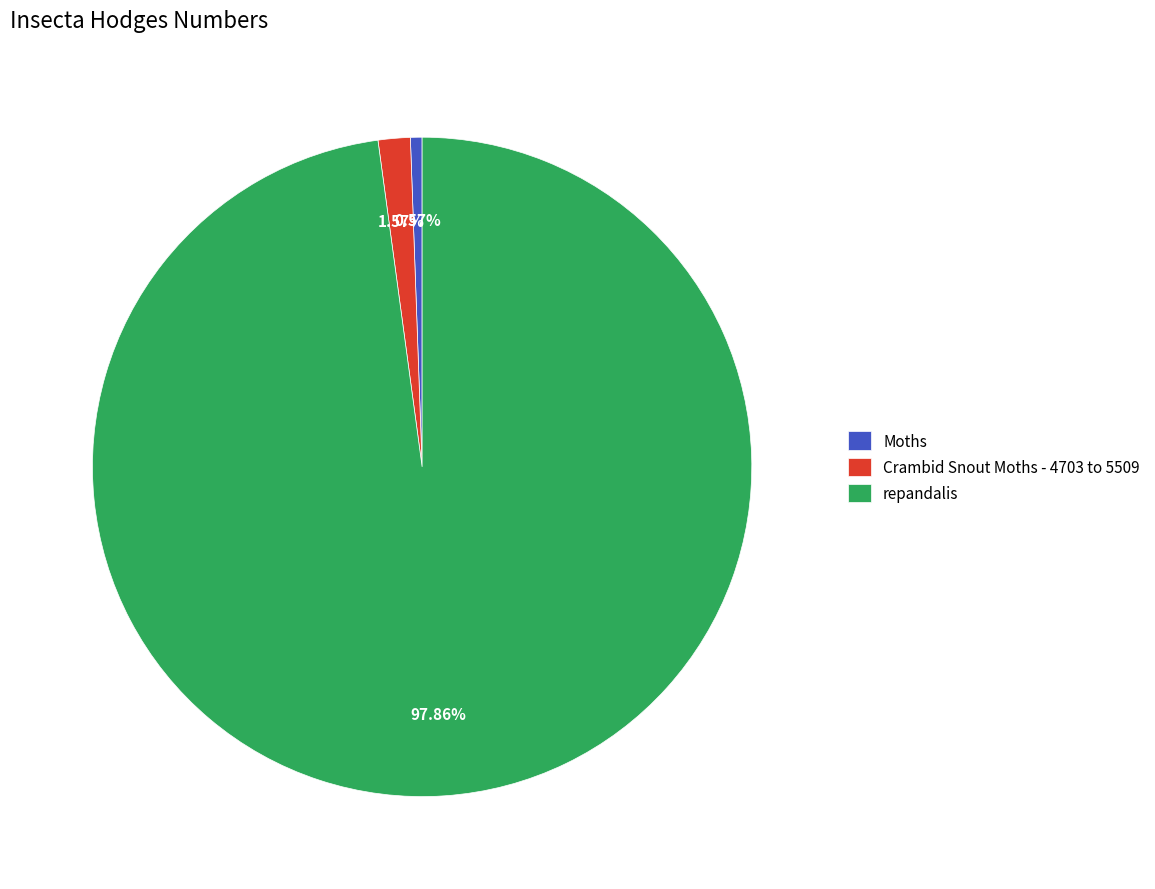

Which category accounts for the majority?

repandalis